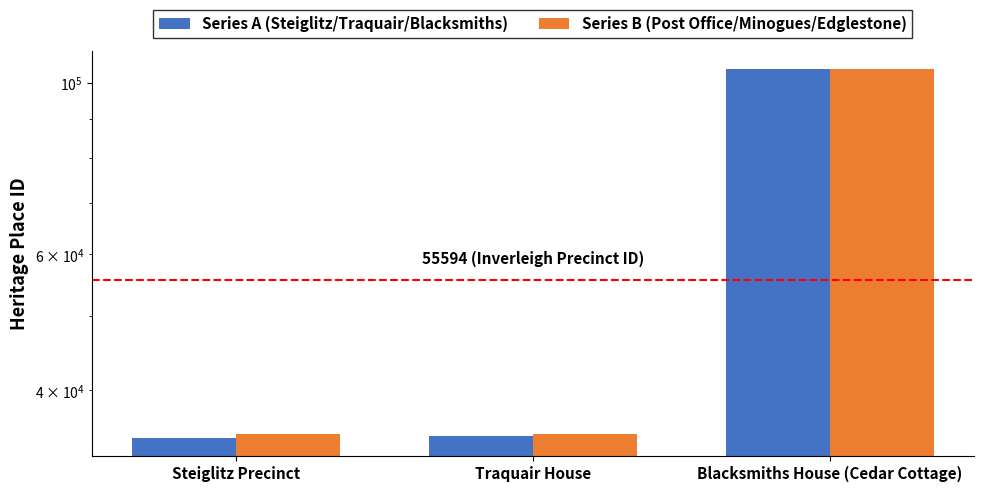

Which series has the widest spread of values?

Series A (Steiglitz/Traquair/Blacksmiths)